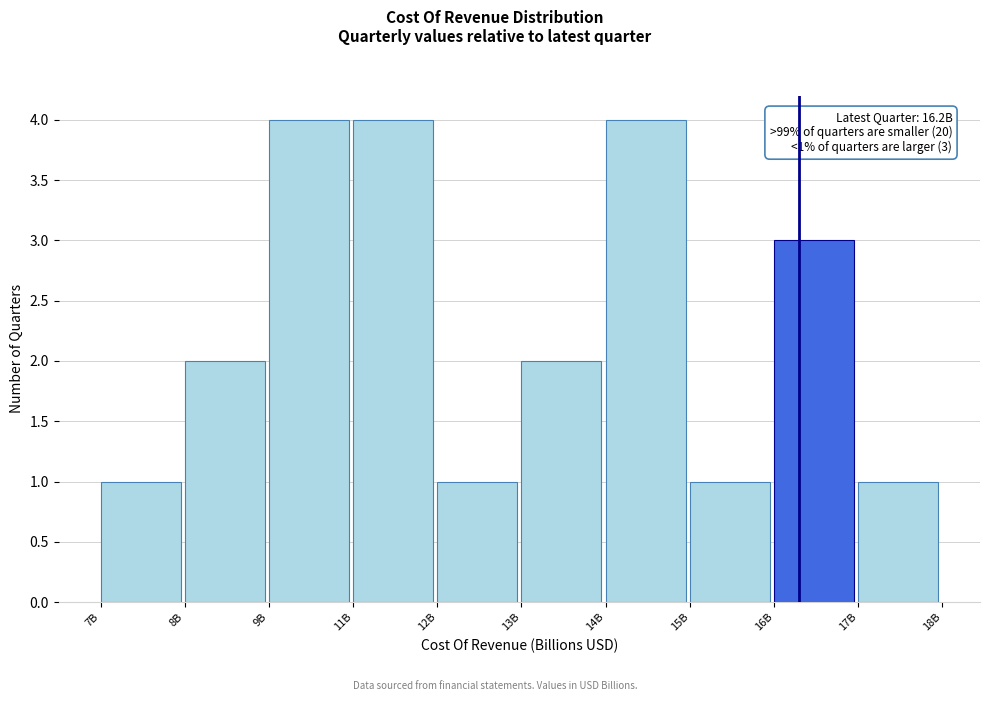

Reading right to left, what are all the values shown in this chart?

1	3	1	4	2	1	4	4	2	1